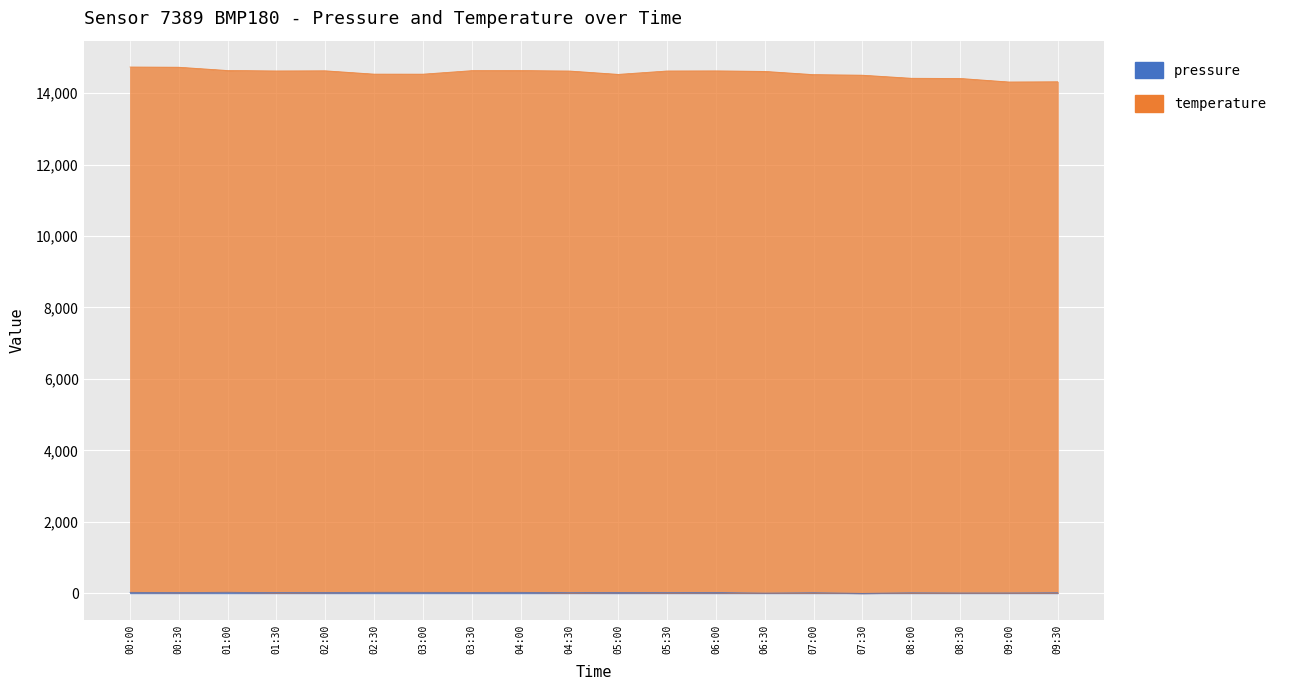

Count the number of categories in the chart.

20